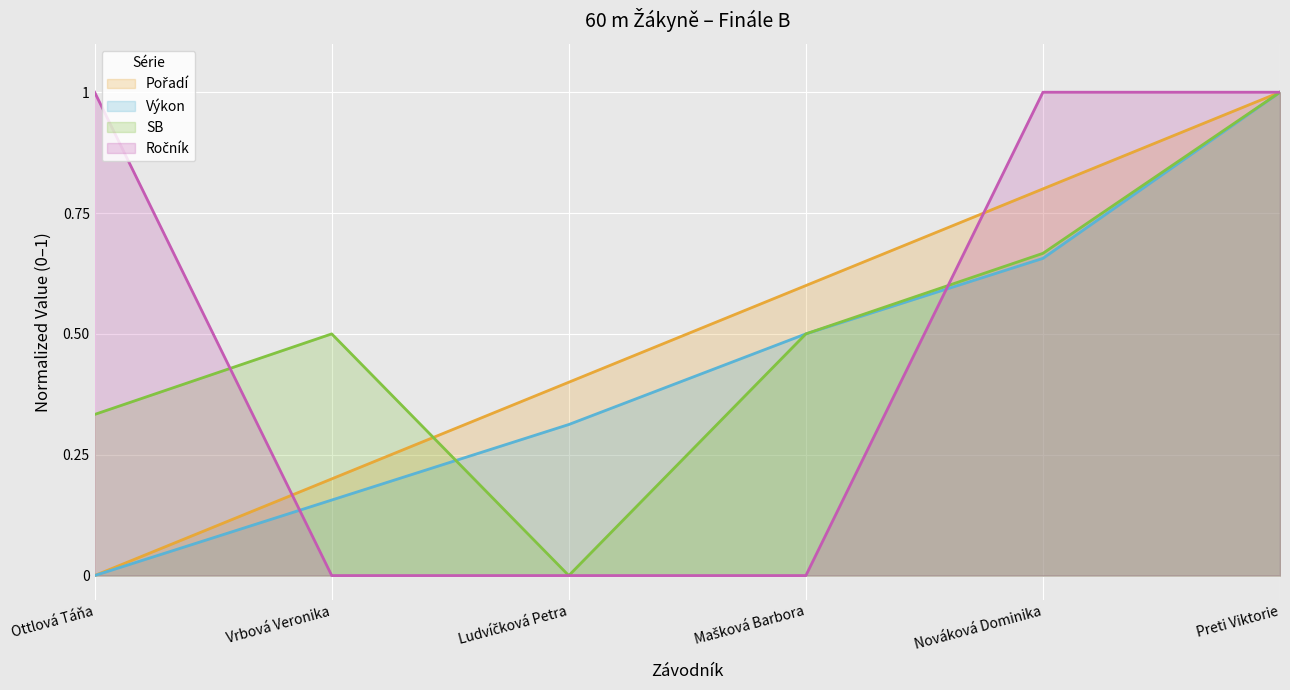

How many intersections are there between Ročník and Výkon?

2